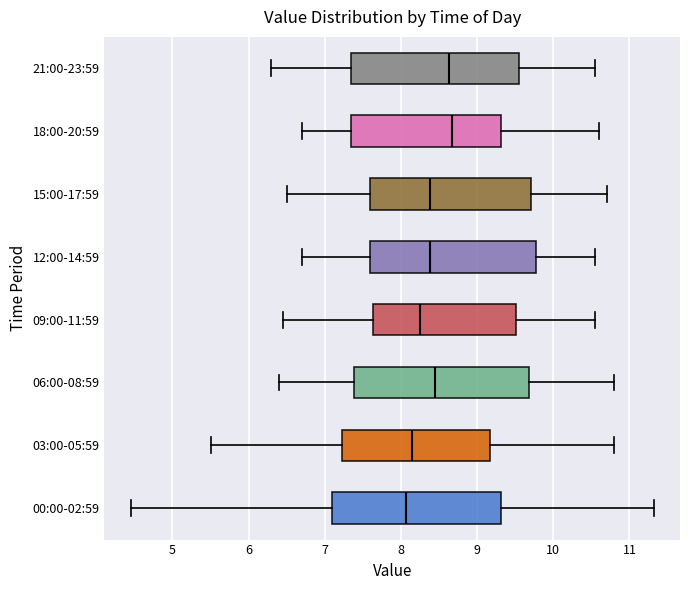

Where is the left edge of the box for 06:00-08:59 on the x-axis? The values are not printed on the chart, so give them approximately, as read against the axis.

7.4